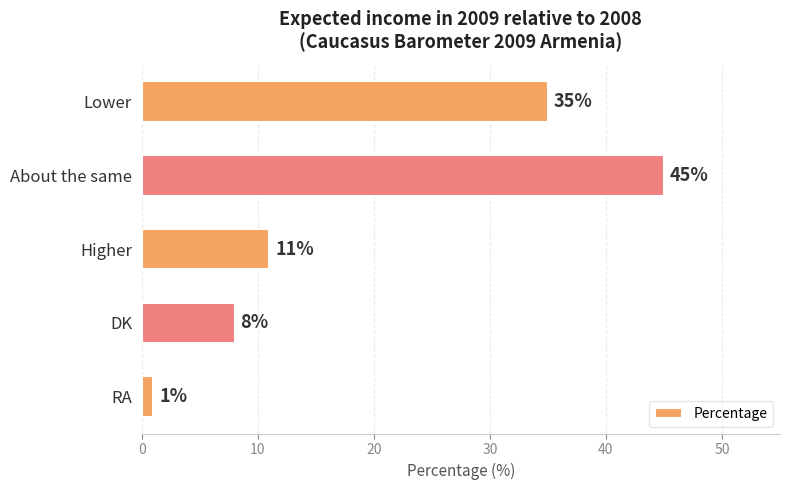

The value at Lower is 35. True or false?

True